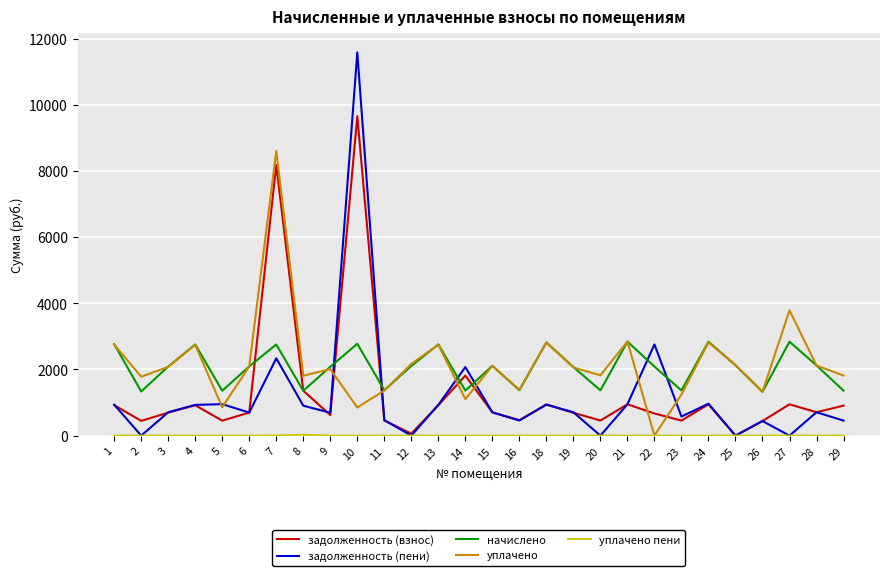

What is the spread (max minus min) of values at 24?

2839.0